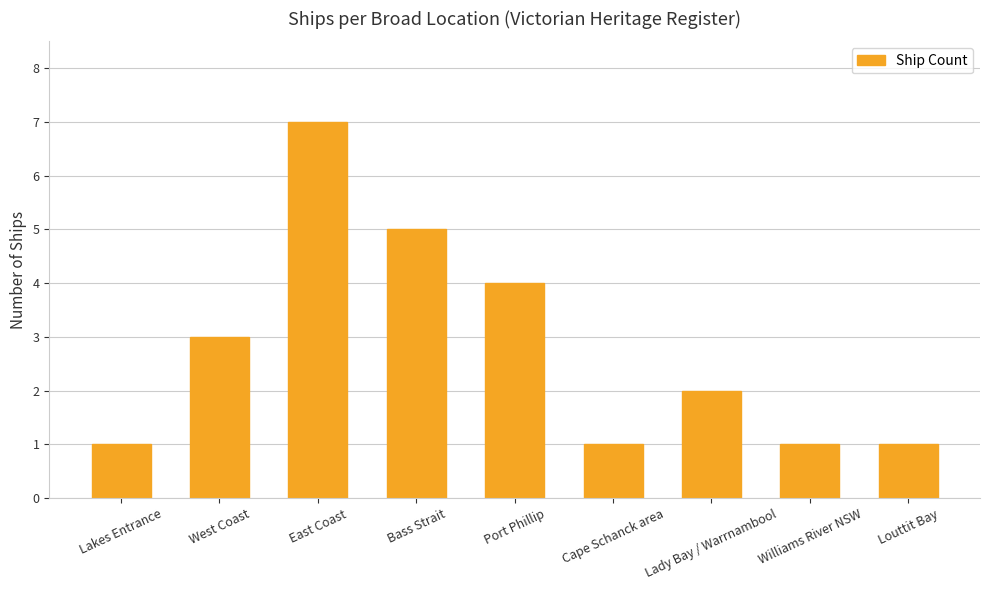

What is the sum of the values at Port Phillip and Louttit Bay?

5